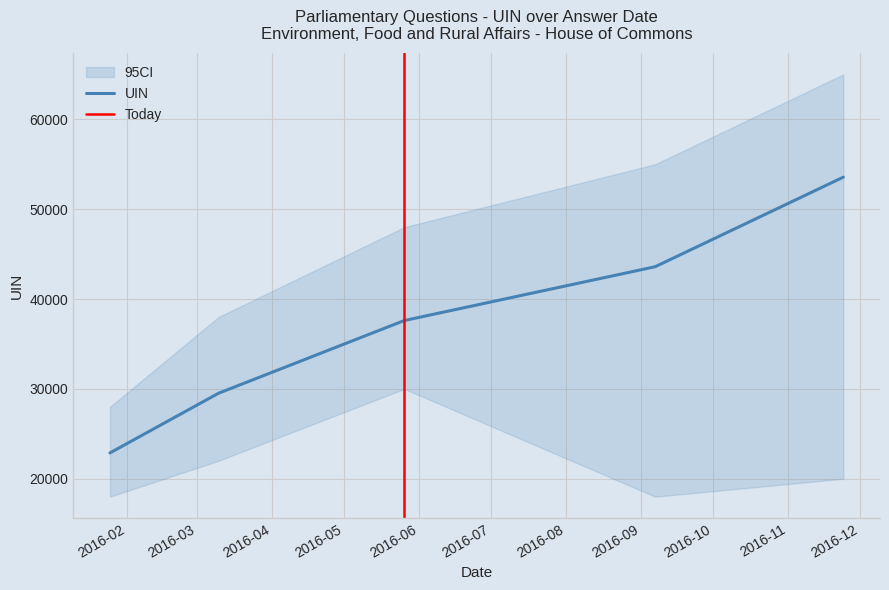

What is the lowest value of the UIN series?

22876